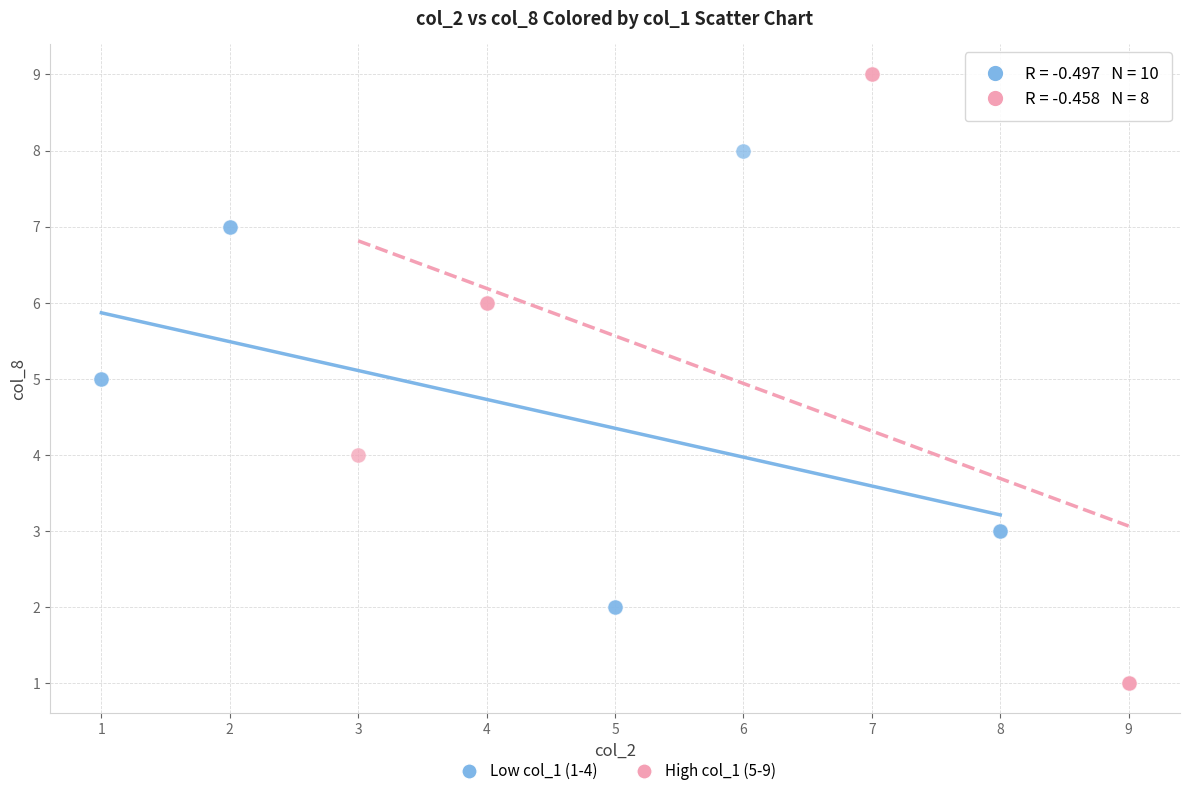

Which series reaches the minimum Y coordinate?

High col_1 (5-9)